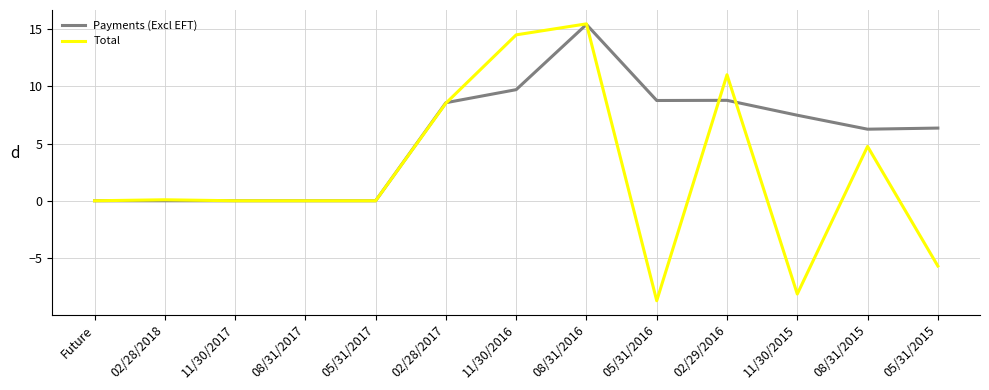

Which category has the lowest value in the Total series?

05/31/2016